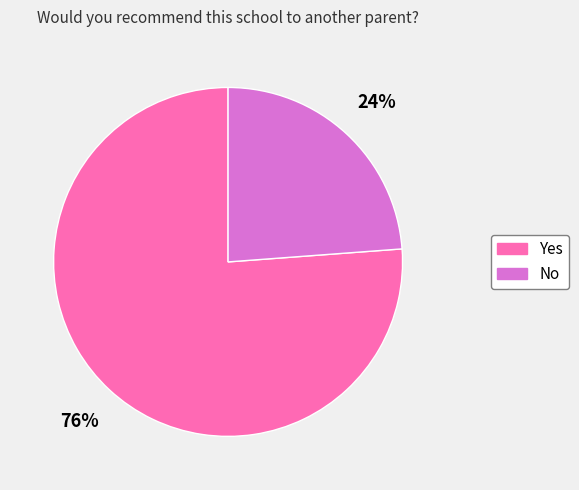

Is it true that No is 24% of the pie?

True